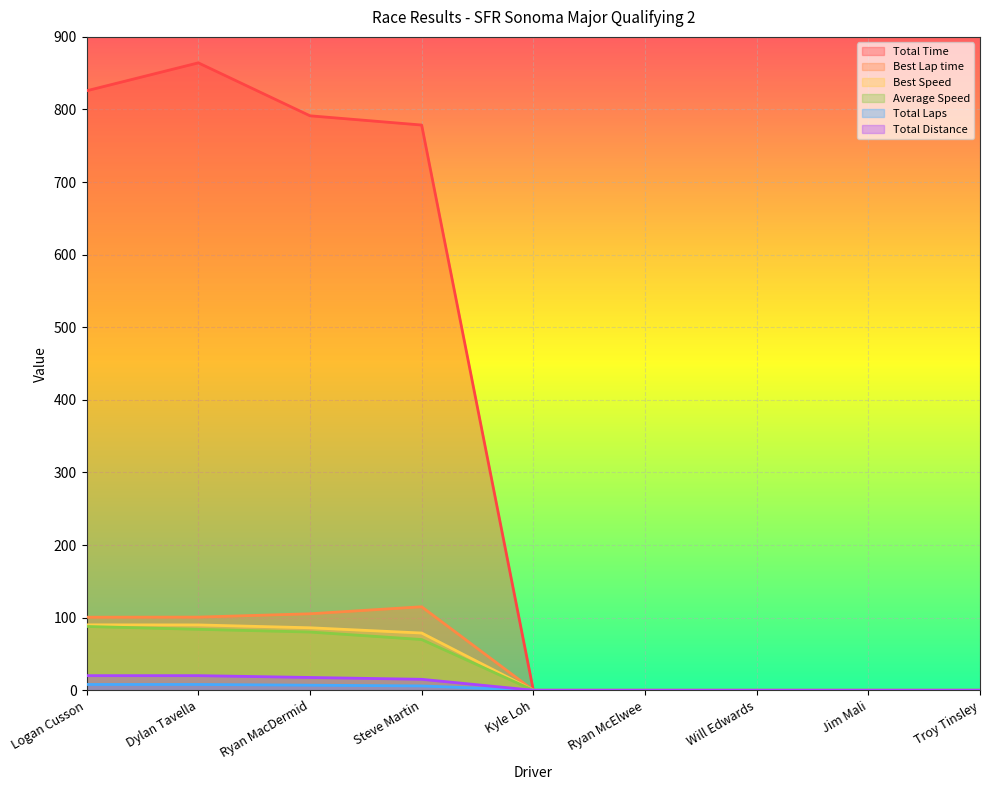

True or false: Total Time has more than 1 points higher than both neighbors.

False